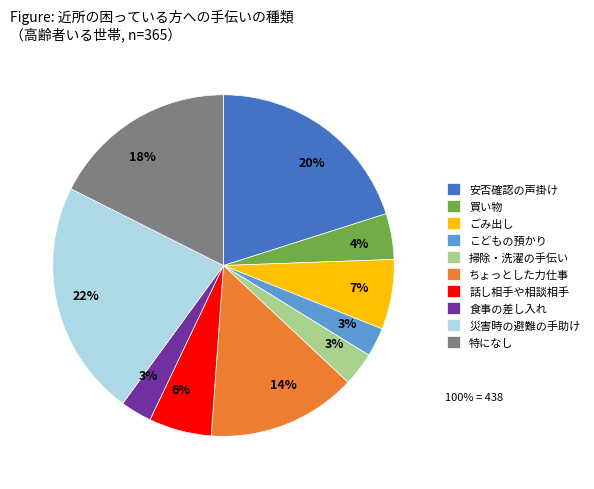

Count the number of slices in the pie.

10